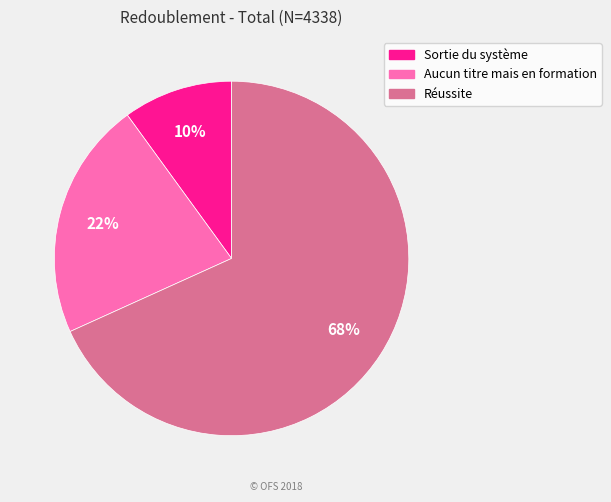

How many segments does this pie chart have?

3